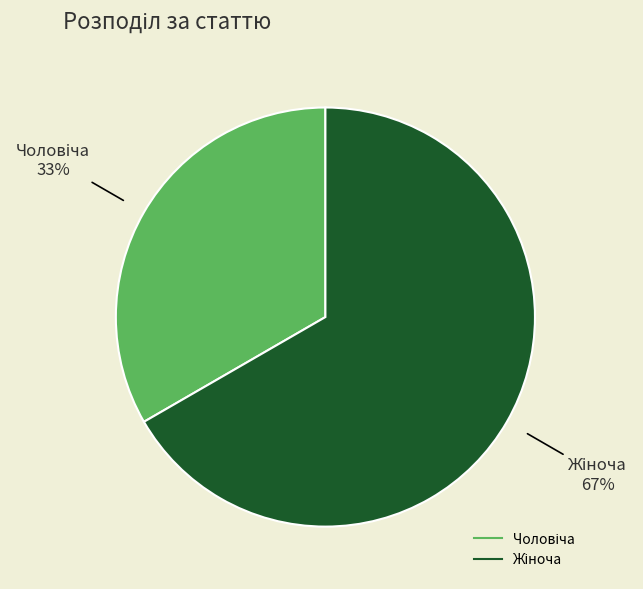

Does any single category account for the majority?

Yes